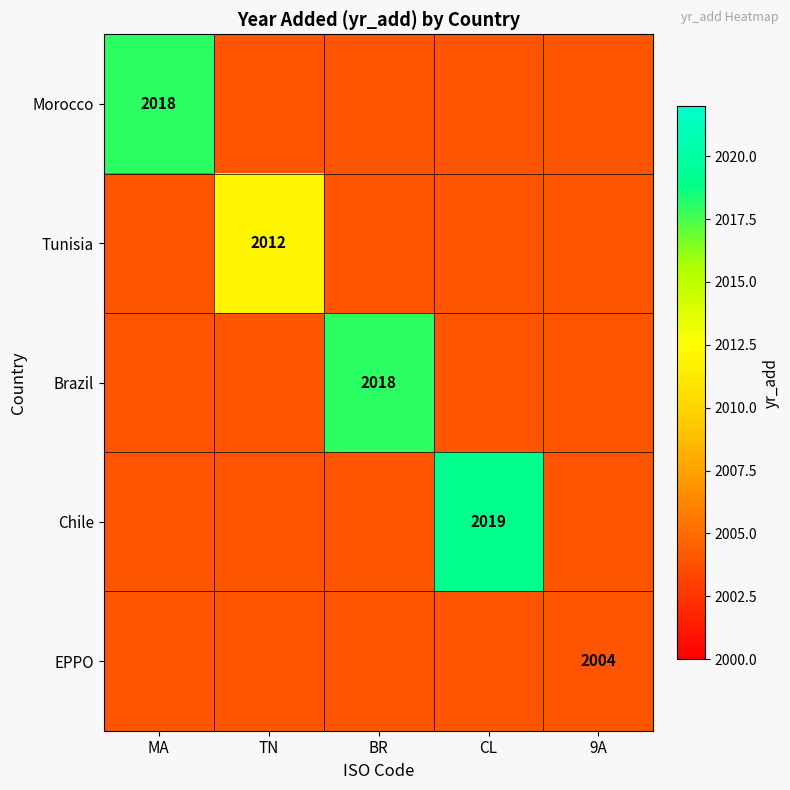

Is it true that Morocco equals 2637 at BR?

False